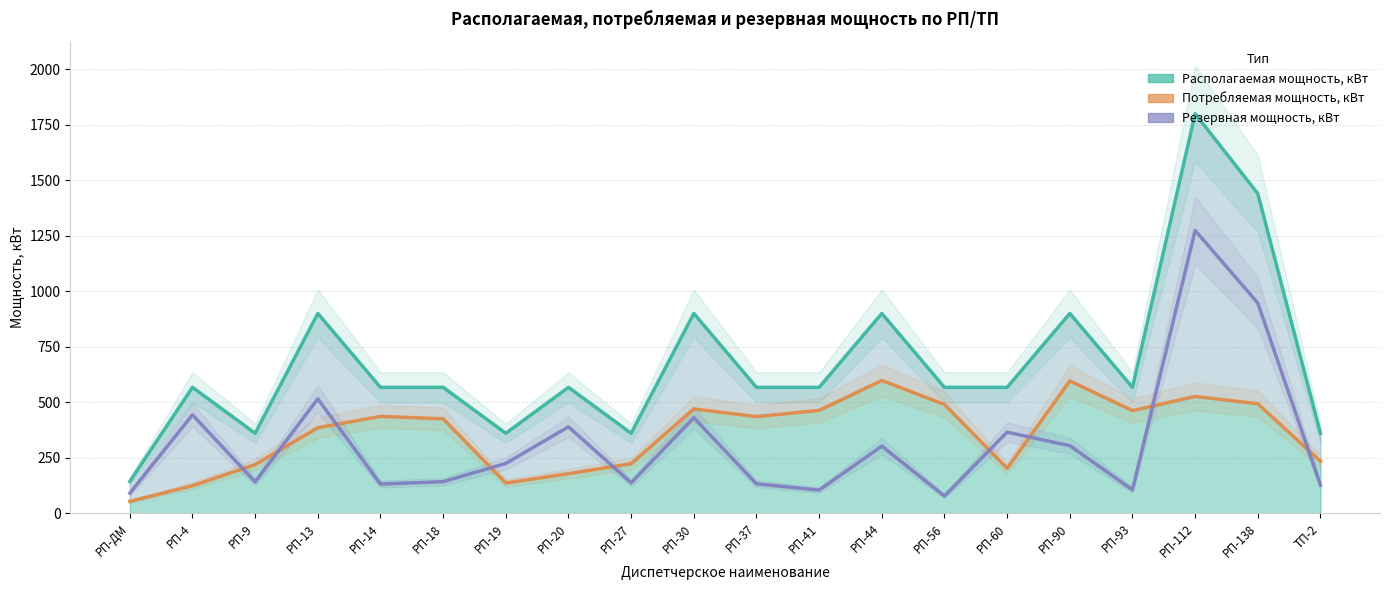

How many data points in Резервная мощность, кВт are above 224?

9